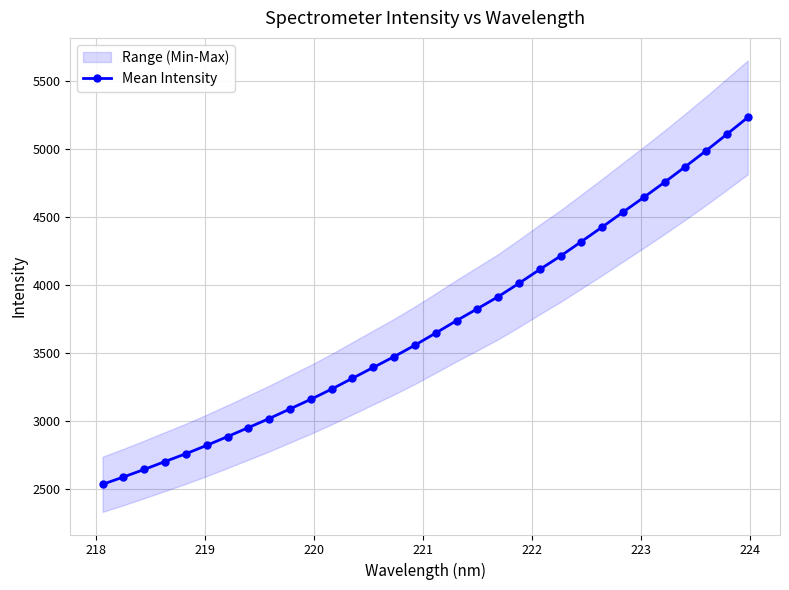

Reading left to right, transcribe all the data shown in this chart.

2536.9	2590.4	2646.4	2704.4	2761.6	2823.2	2887.8	2953.8	3020.4	3091.3	3161.7	3236.9	3316.5	3396.2	3475.5	3559.7	3649.0	3740.1	3827.6	3916.1	4014.5	4116.6	4215.0	4321.3	4428.2	4537.6	4646.4	4757.4	4872.3	4989.3	5110.9	5233.8